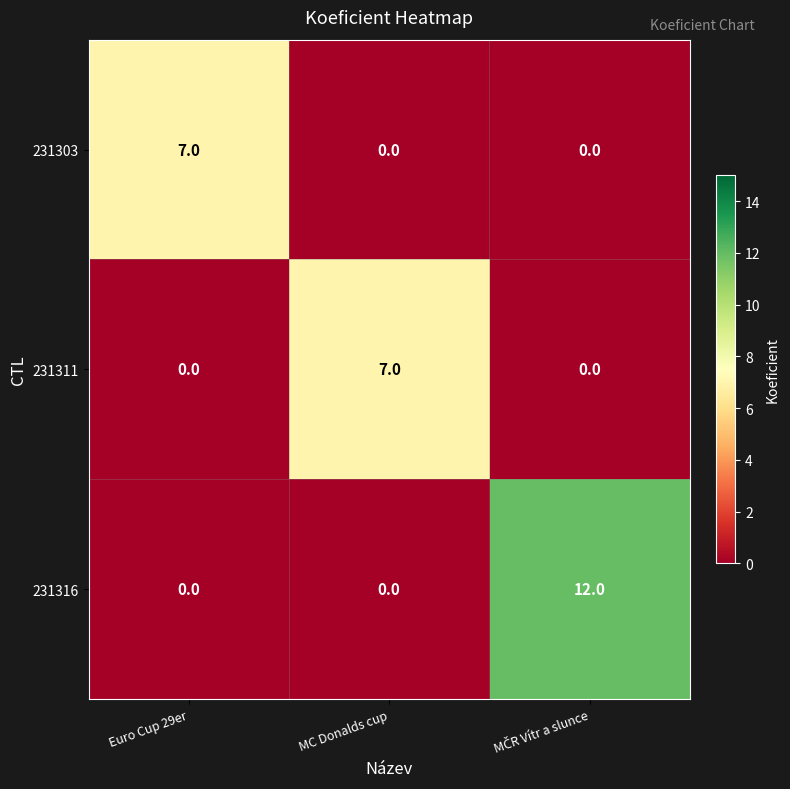

Which series has the largest range (max minus min)?

231316